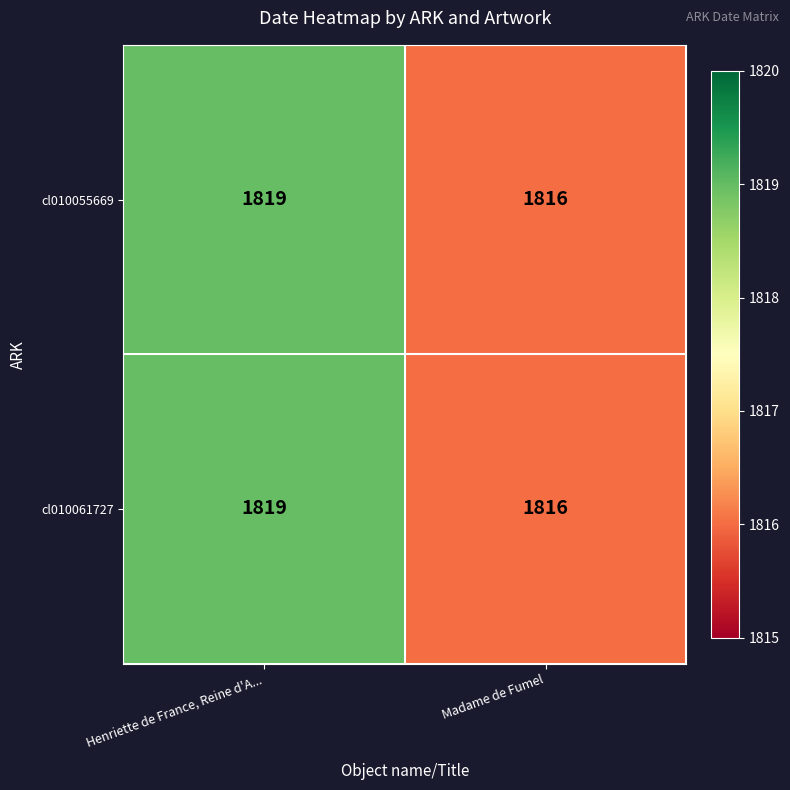

Is it true that cl010055669 equals 2435 at Madame de Fumel?

False